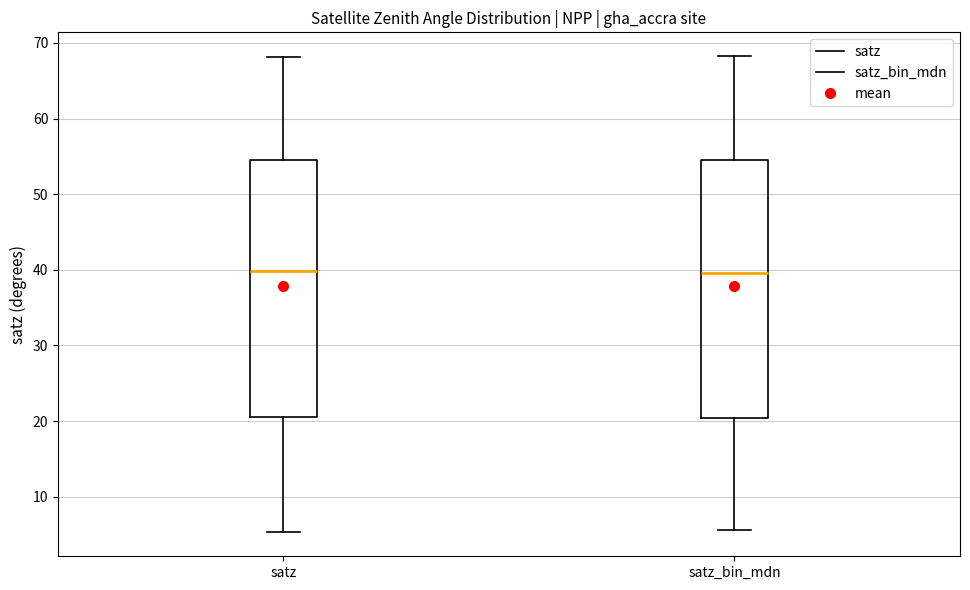

Where is the lower edge of the box for satz_bin_mdn on the y-axis? The values are not printed on the chart, so give them approximately, as read against the axis.

20